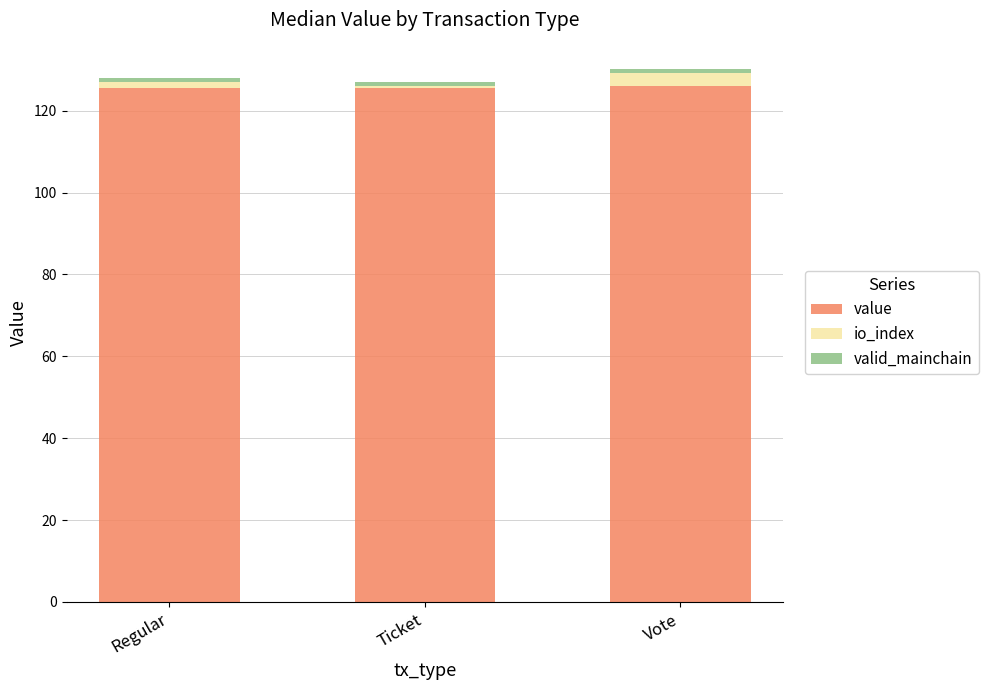

True or false: value has a value of 126.1 at Vote.

True